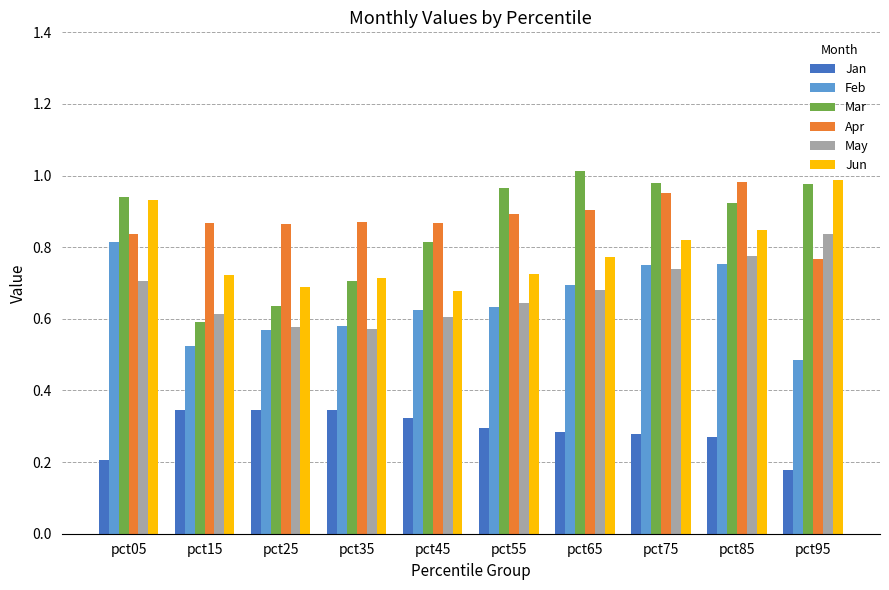

Which series has the largest range (max minus min)?

Mar